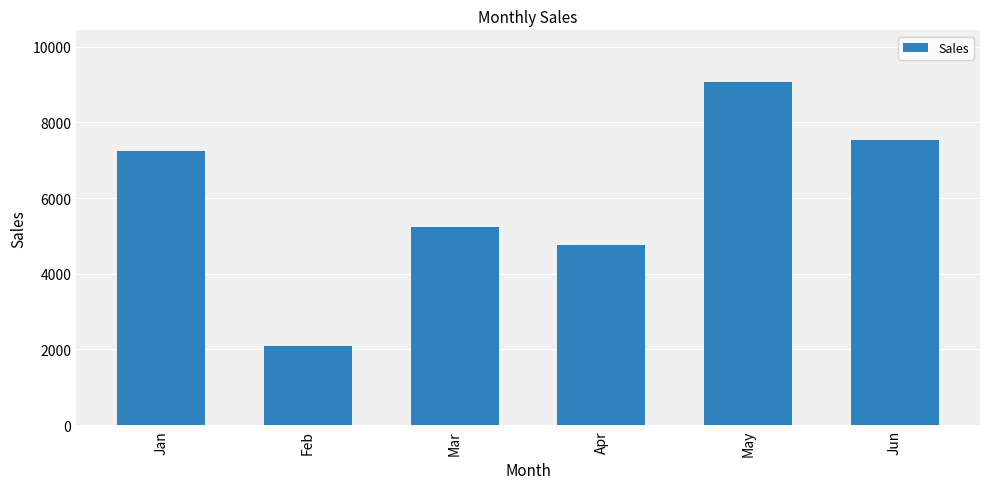

Reading left to right, extract all data points from this chart.

7240	2096	5246	4762	9068	7522